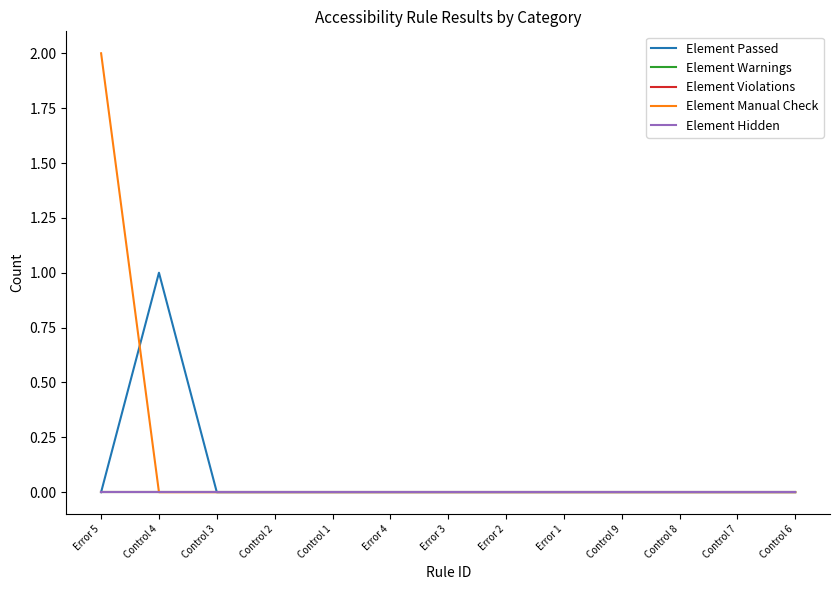

Which category has the highest value in the Element Warnings series?

Error 5